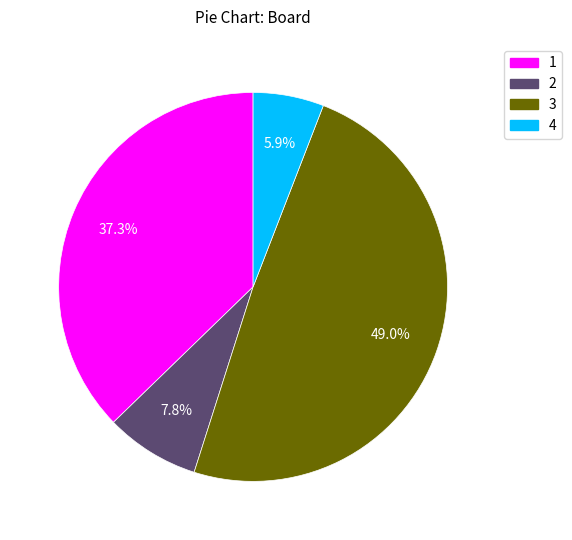

Rank the categories by value from highest to lowest.

3, 1, 2, 4